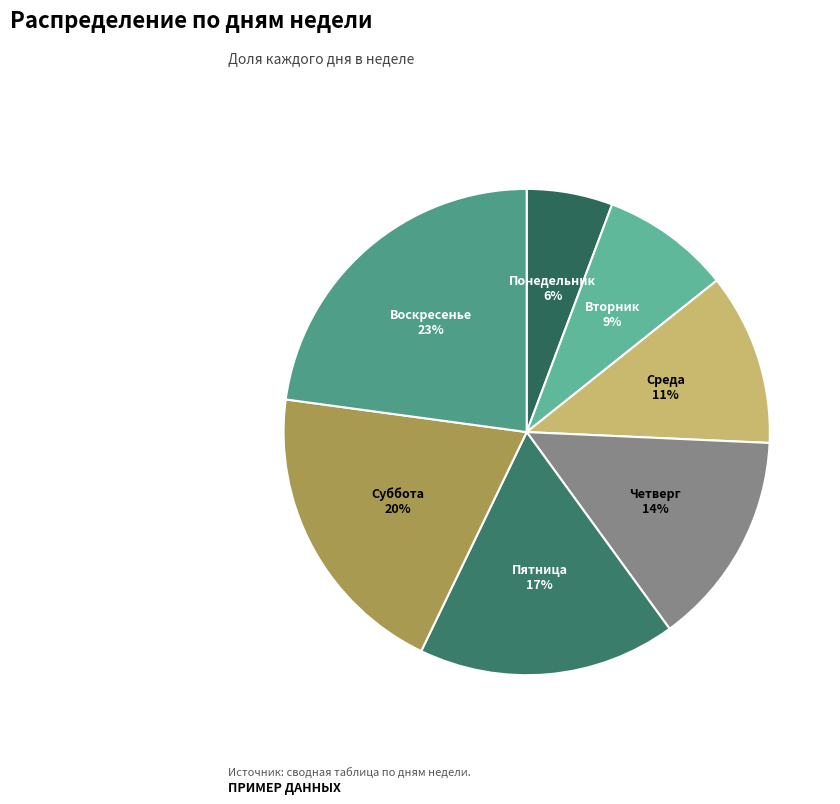

Do Воскресенье and Пятница together represent more than half of the pie?

No